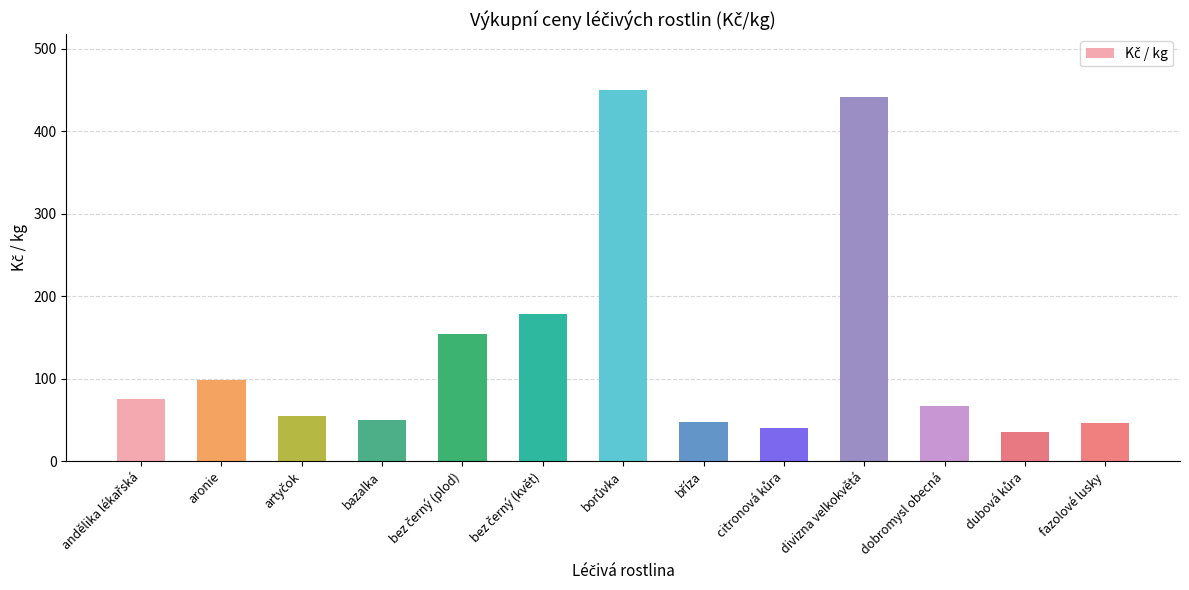

Read the value at fazolové lusky.

46